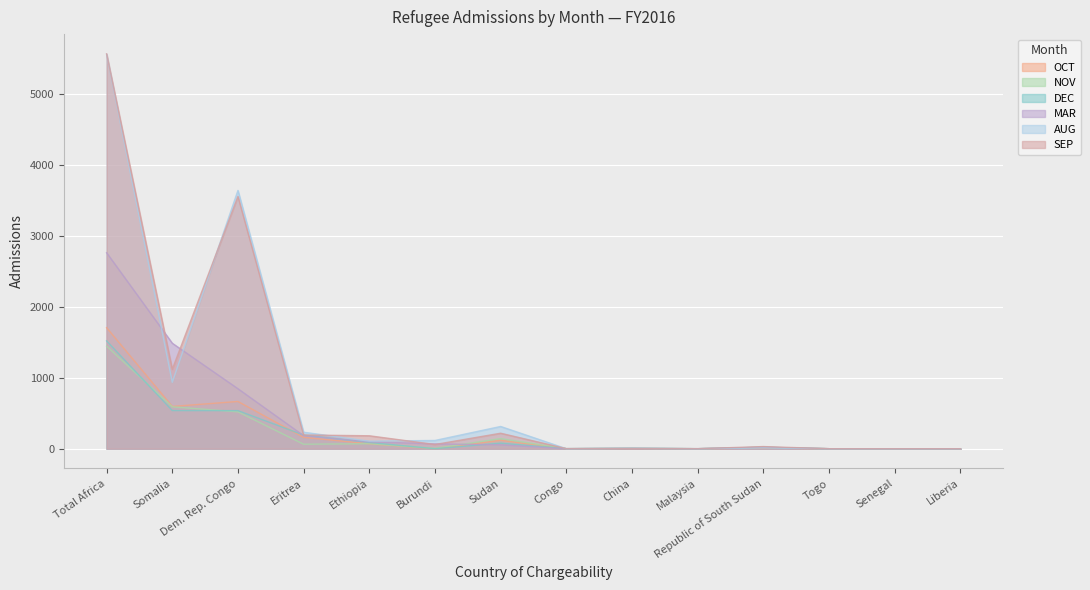

Reading left to right, what are all the values shown in this chart?

OCT: 1704	595	665	160	69	0	118	0	3	0	9	0	0	0
NOV: 1444	590	519	63	70	5	142	0	5	0	18	0	0	0
DEC: 1518	537	536	192	88	0	78	1	6	0	21	0	0	0
MAR: 2759	1485	844	183	97	68	54	0	3	0	19	0	0	0
AUG: 5554	935	3636	232	106	116	313	0	6	0	12	0	0	0
SEP: 5559	1118	3551	193	182	59	218	1	4	0	30	0	0	0